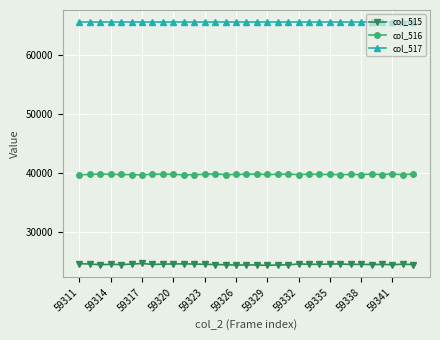

What is the difference between the maximum and minimum values in the col_515 series?

310